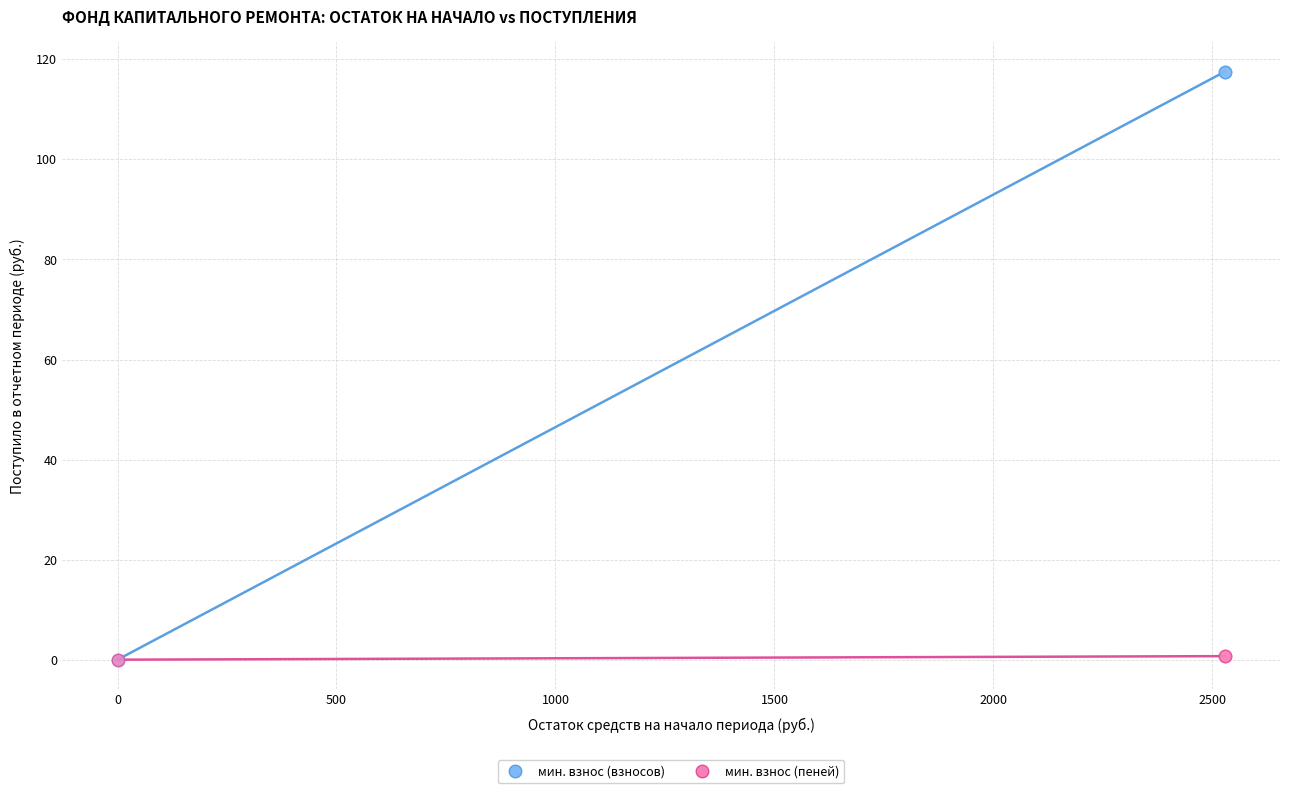

What are all the series names shown in the legend?

мин. взнос (взносов), мин. взнос (пеней)